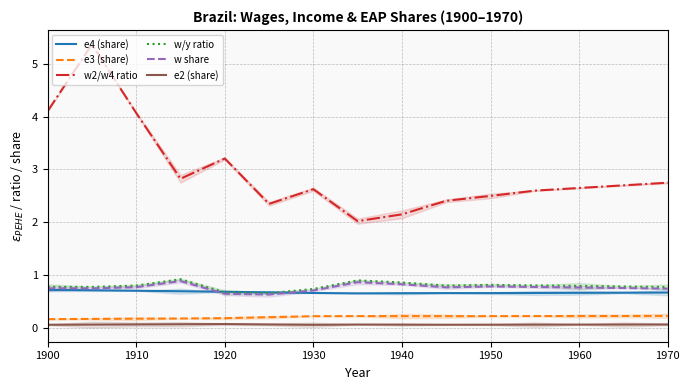

True or false: w2/w4 ratio has a value of 3.2 at 1910.

False